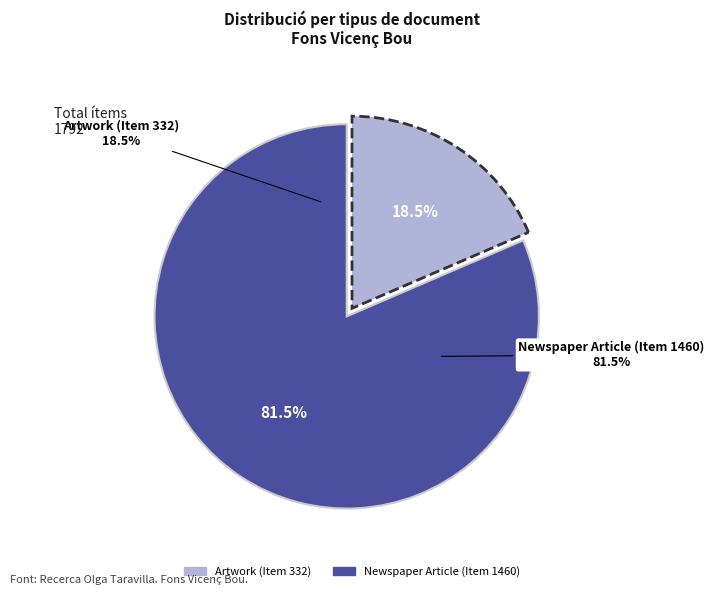

How many segments does this pie chart have?

2